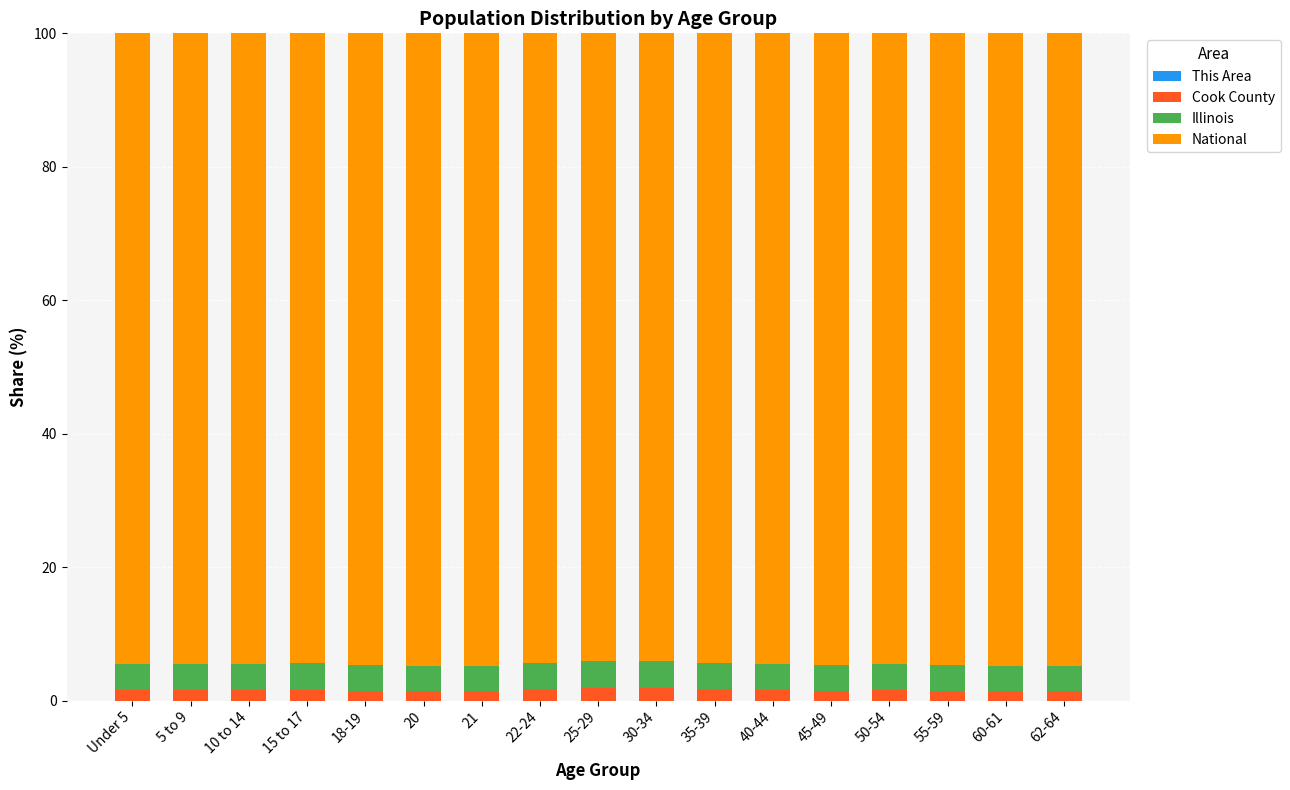

Count the number of data series in this chart.

4